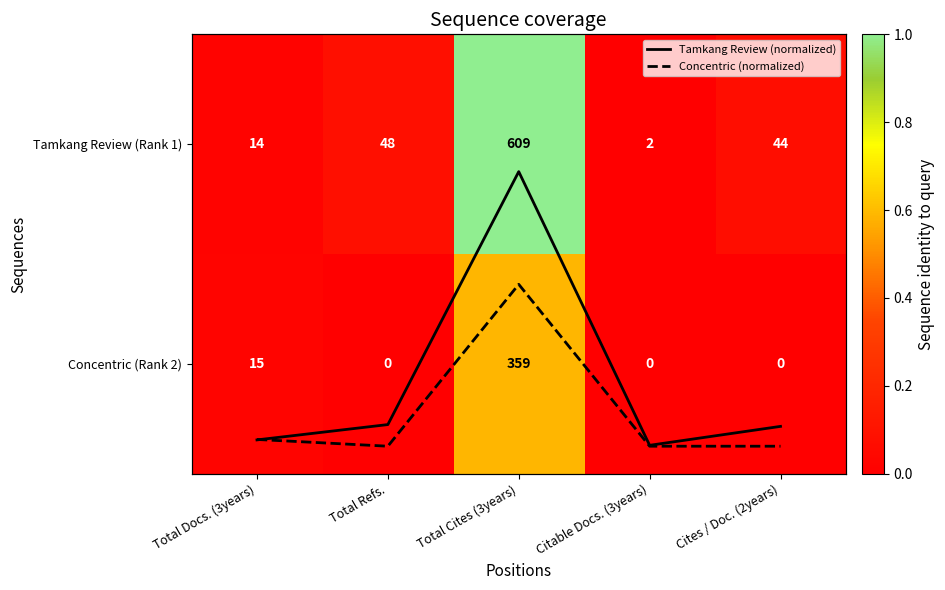

What is the sum of all Tamkang Review (Rank 1) values?

717